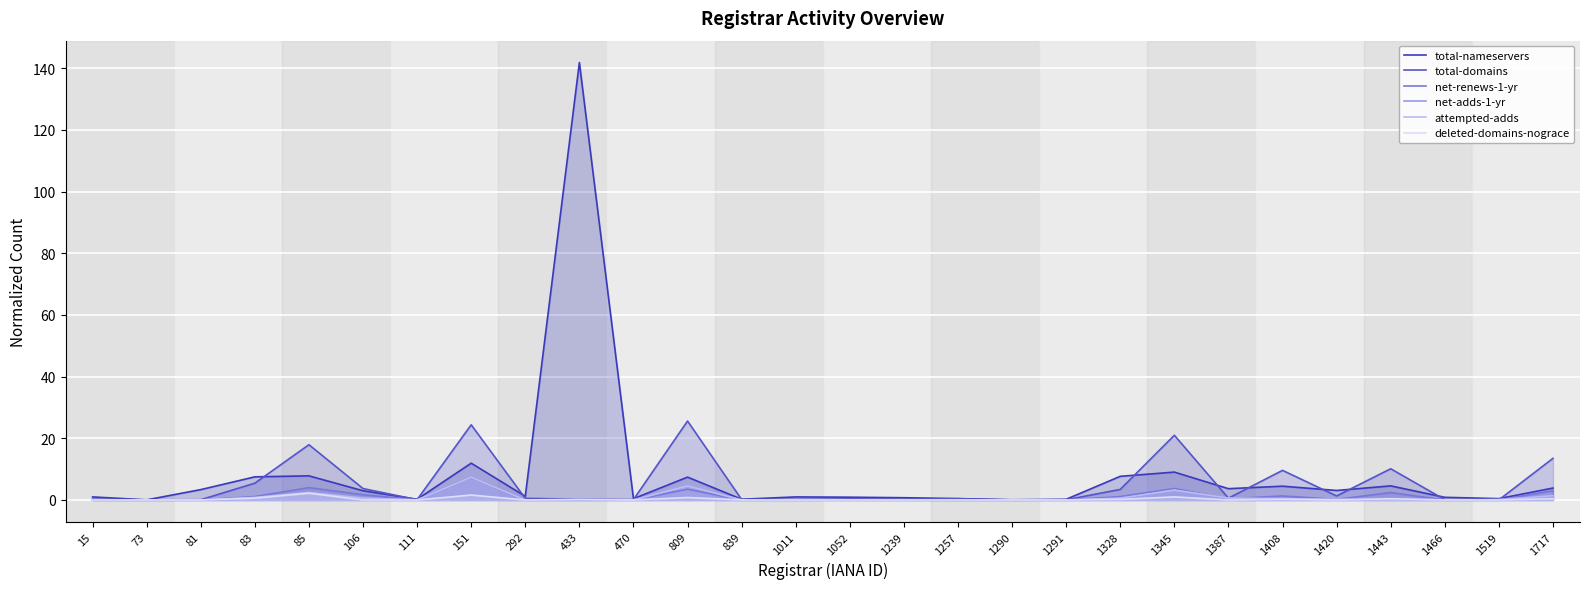

Reading right to left, transcribe all the data shown in this chart.

total-nameservers: 1717=3.9	1519=0.4	1466=0.9	1443=4.6	1420=3.1	1408=4.5	1387=3.7	1345=9.0	1328=7.7	1291=0.2	1290=0.1	1257=0.5	1239=0.7	1052=0.9	1011=1.0	839=0.2	809=7.4	470=0.4	433=141.9	292=1.2	151=11.9	111=0.2	106=3.0	85=7.8	83=7.5	81=3.4	73=0.0	15=1.0
total-domains: 1717=13.5	1519=0.0	1466=0.1	1443=10.1	1420=1.3	1408=9.6	1387=0.6	1345=21.0	1328=3.4	1291=0.1	1290=0.0	1257=0.4	1239=0.3	1052=0.3	1011=0.2	839=0.1	809=25.6	470=0.1	433=0.3	292=0.5	151=24.4	111=0.1	106=3.7	85=17.9	83=5.4	81=0.1	73=0.0	15=0.2
net-renews-1-yr: 1717=3.0	1519=0.0	1466=0.0	1443=2.4	1420=0.2	1408=1.3	1387=0.4	1345=3.7	1328=1.1	1291=0.0	1290=0.0	1257=0.0	1239=0.0	1052=0.0	1011=0.1	839=0.0	809=3.5	470=0.0	433=0.0	292=0.0	151=7.4	111=0.0	106=1.7	85=4.0	83=1.1	81=0.0	73=0.0	15=0.0
net-adds-1-yr: 1717=1.4	1519=0.2	1466=0.0	1443=0.8	1420=0.2	1408=0.4	1387=0.6	1345=3.2	1328=0.4	1291=0.0	1290=0.0	1257=0.0	1239=0.0	1052=0.0	1011=0.0	839=0.0	809=4.6	470=0.0	433=0.0	292=0.0	151=7.4	111=0.0	106=0.6	85=2.4	83=0.8	81=0.0	73=0.0	15=0.0
attempted-adds: 1717=1.4	1519=0.0	1466=0.0	1443=0.0	1420=0.2	1408=0.4	1387=0.6	1345=3.2	1328=0.6	1291=0.0	1290=0.0	1257=0.0	1239=0.0	1052=0.0	1011=0.0	839=0.0	809=4.6	470=0.0	433=0.0	292=0.0	151=7.4	111=0.0	106=0.6	85=2.4	83=0.8	81=0.0	73=0.0	15=0.0
deleted-domains-nograce: 1717=0.4	1519=0.0	1466=0.0	1443=0.4	1420=0.0	1408=0.2	1387=0.0	1345=1.0	1328=0.2	1291=0.0	1290=0.0	1257=0.0	1239=0.0	1052=0.0	1011=0.0	839=0.0	809=0.8	470=0.0	433=0.2	292=0.0	151=1.6	111=0.0	106=0.0	85=2.2	83=0.6	81=0.0	73=0.0	15=0.0